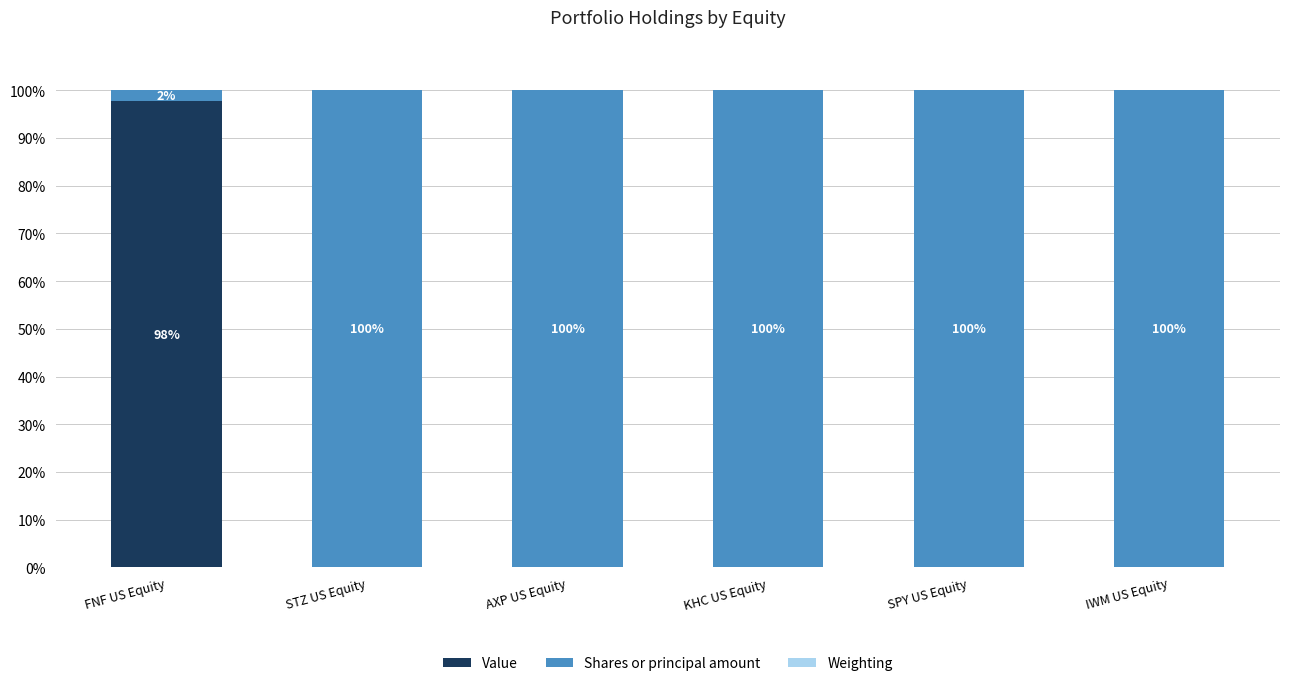

The Value series shows 0.0 at SPY US Equity. True or false?

True